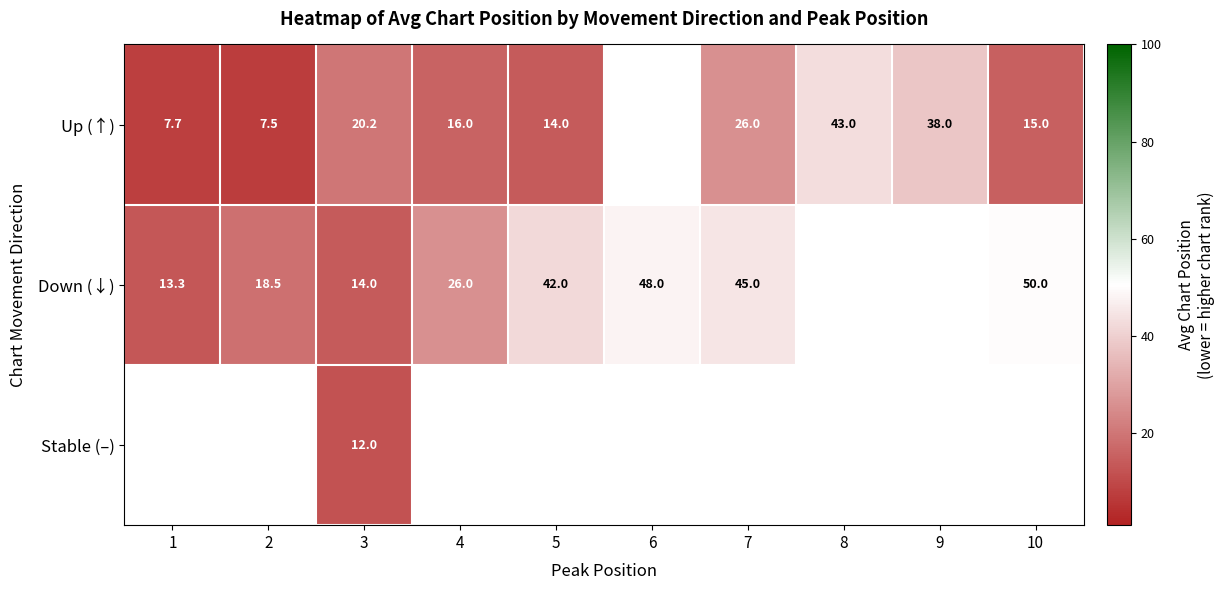

Which category has the lowest value across all series?

2